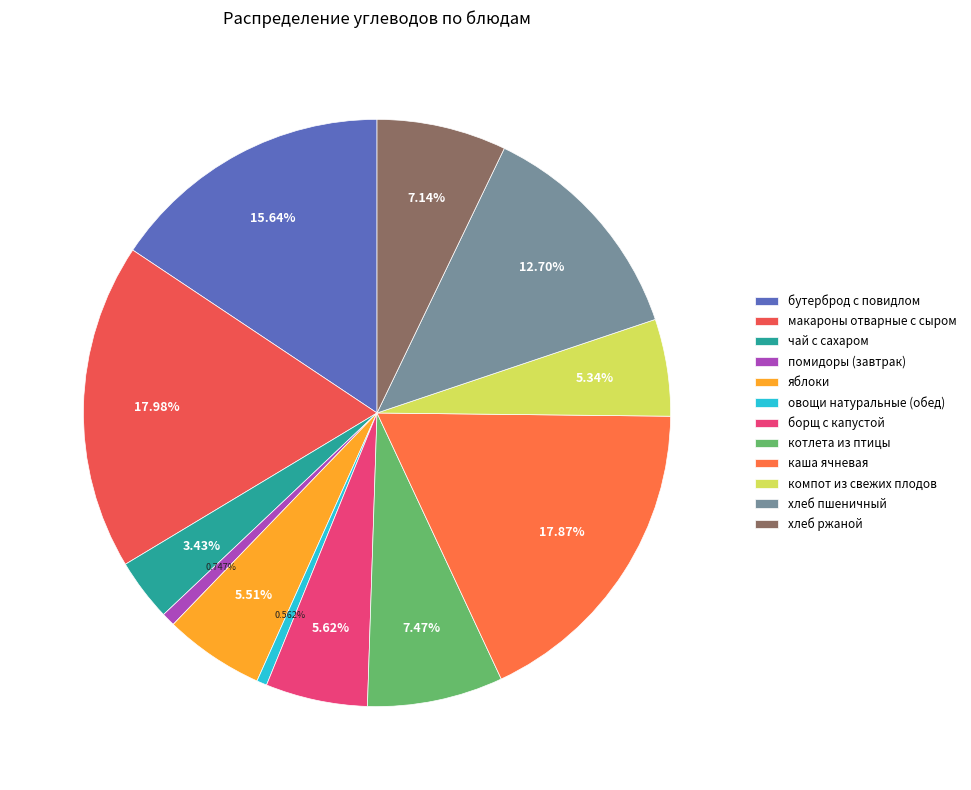

The овощи натуральные (обед) slice represents 9% of the pie. True or false?

False